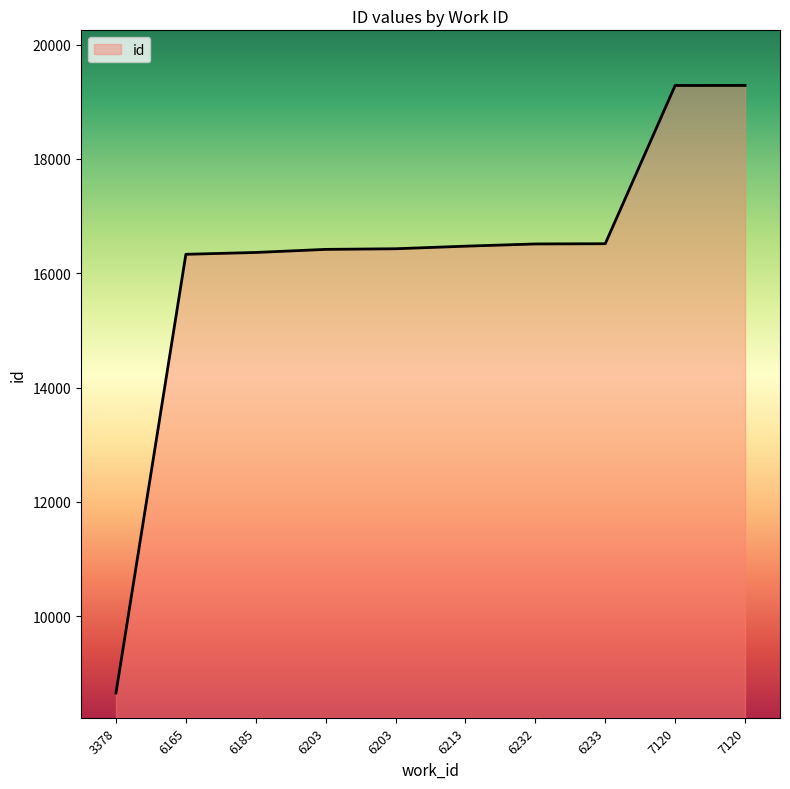

How many lines are shown in the chart?

1